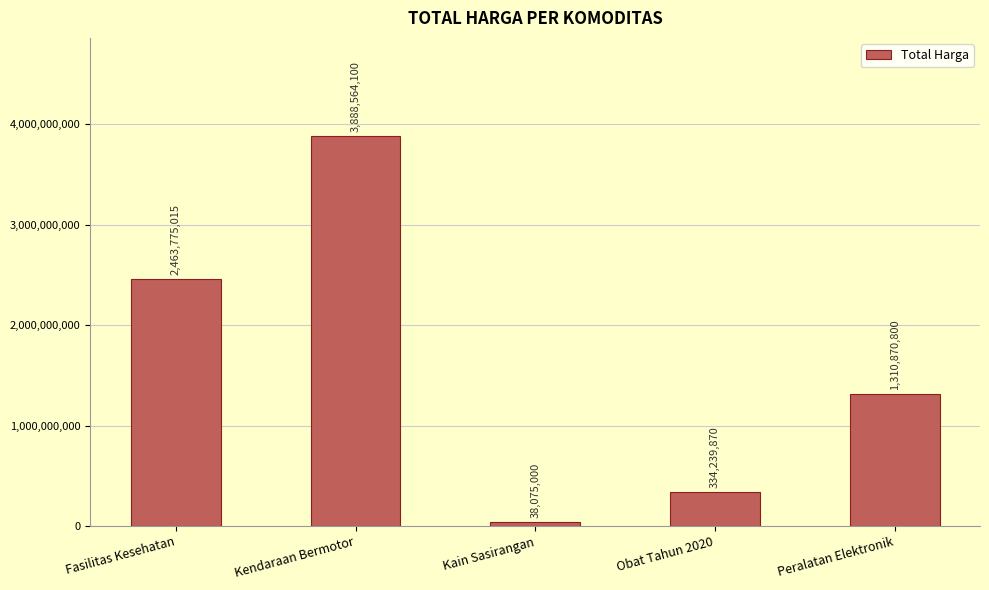

What is the change in value from Kendaraan Bermotor to Obat Tahun 2020?

-3554324230